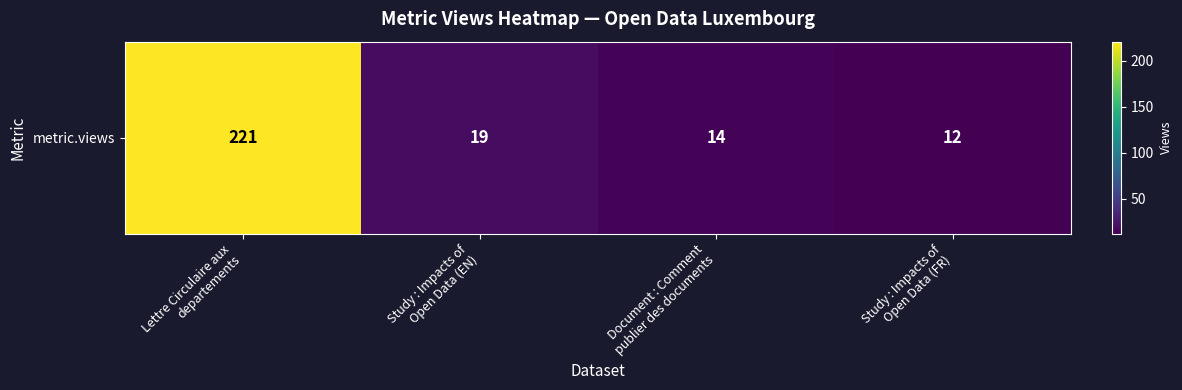

How many values exceed 19?

1